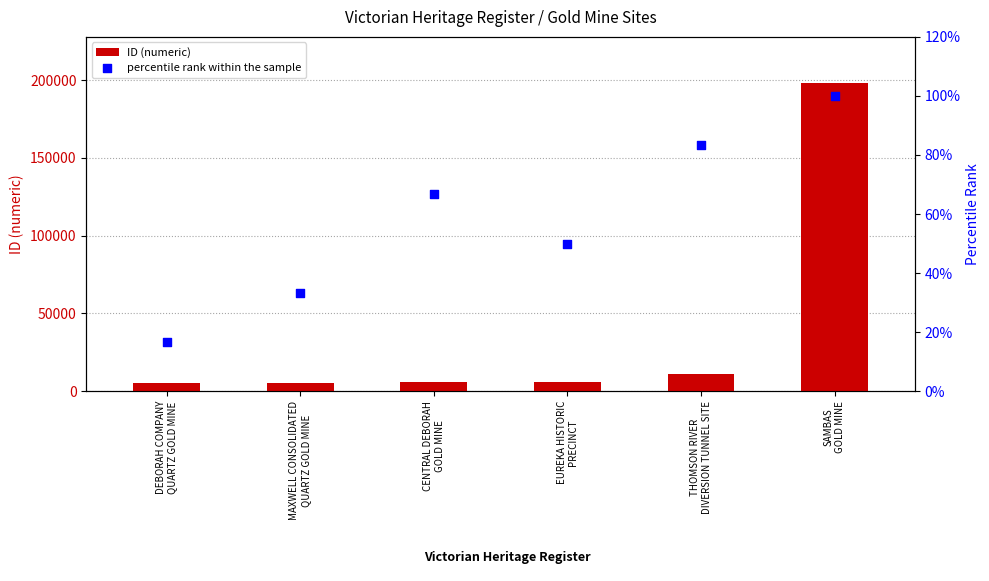

At how many categories does at least one series exceed 101591?

1